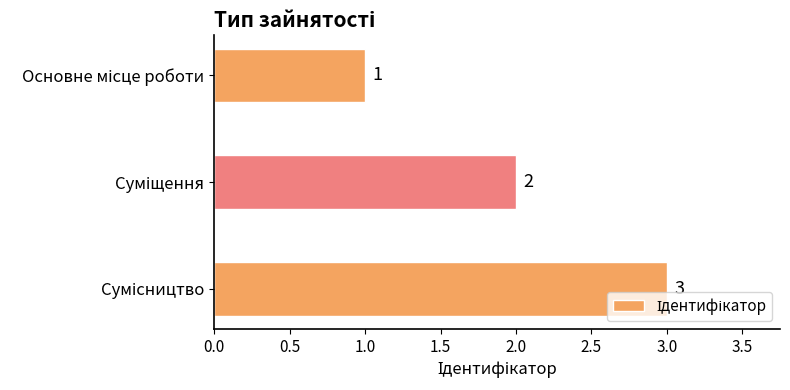

What is the sum of all values?

6